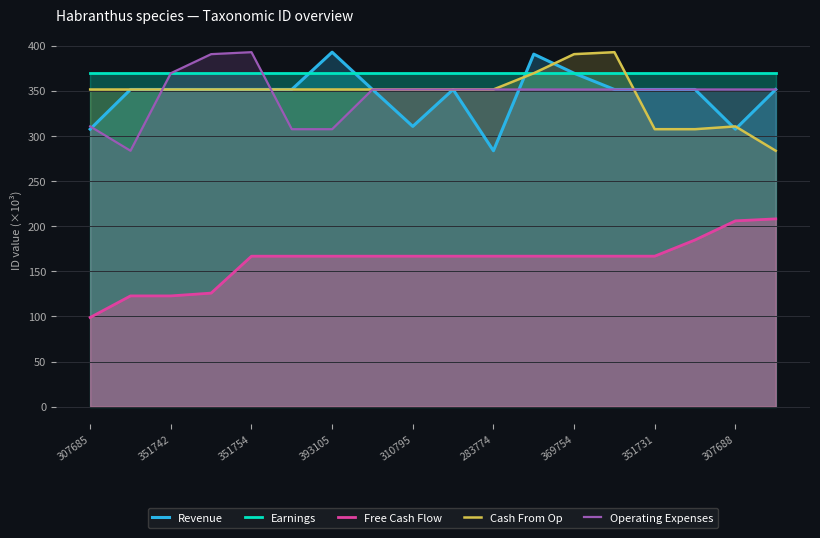

True or false: Free Cash Flow and Earnings intersect in this chart.

False